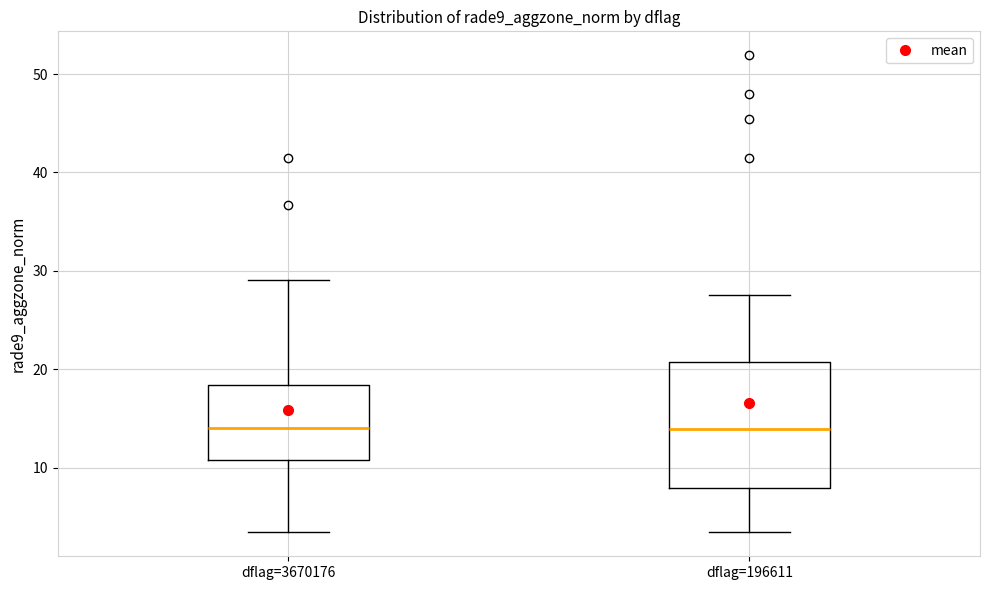

Comparing the boxes themselves (not the whiskers), which one is the tallest?

dflag=196611